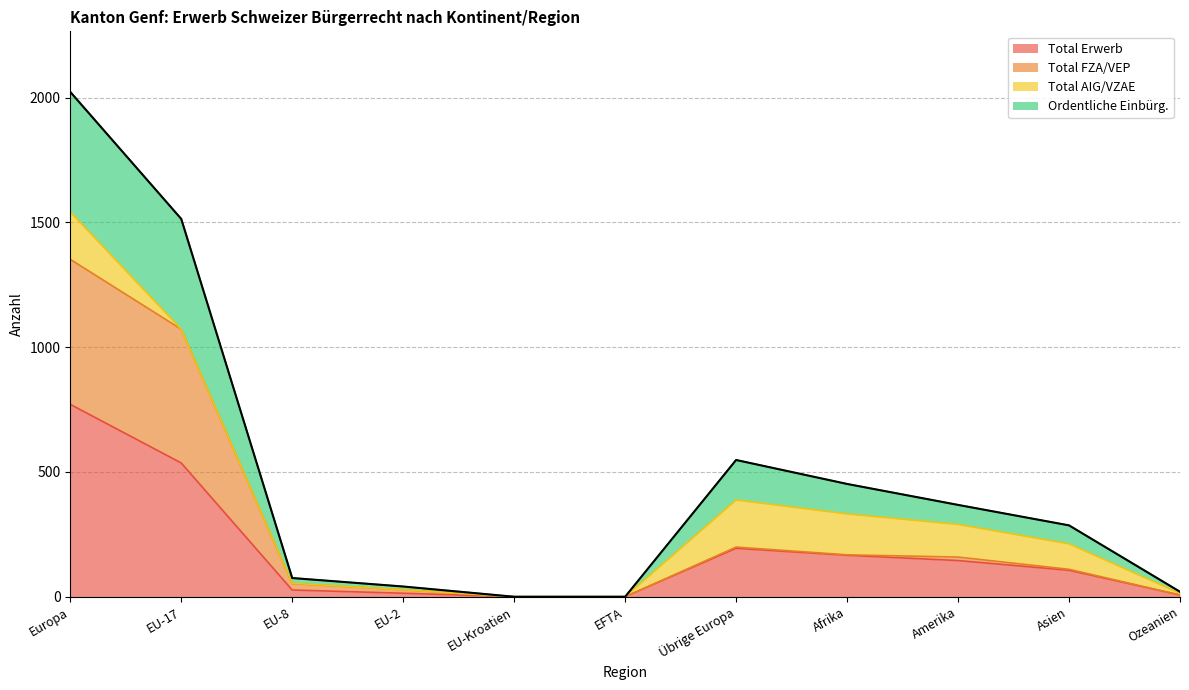

True or false: Total Erwerb and Ordentliche Einbürg. cross at least once.

False